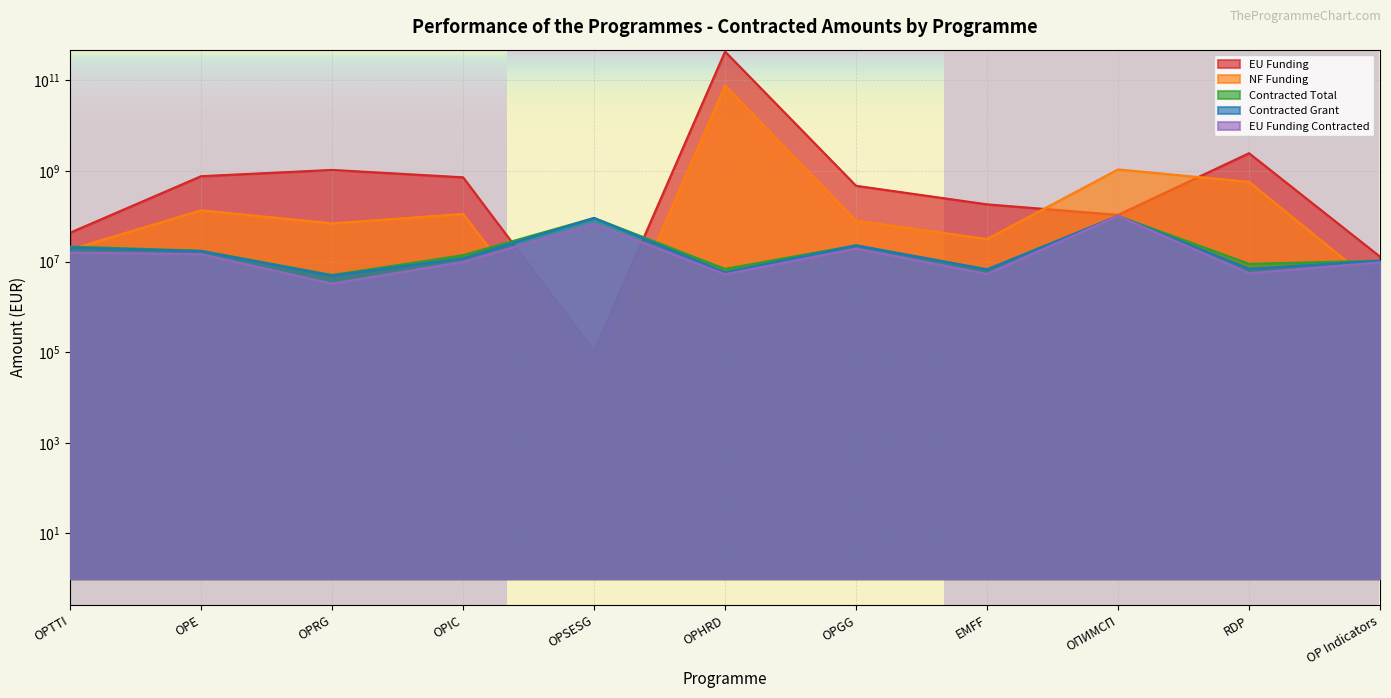

What is the difference between the NF Funding values at EMFF and OPRG?

38540485.2